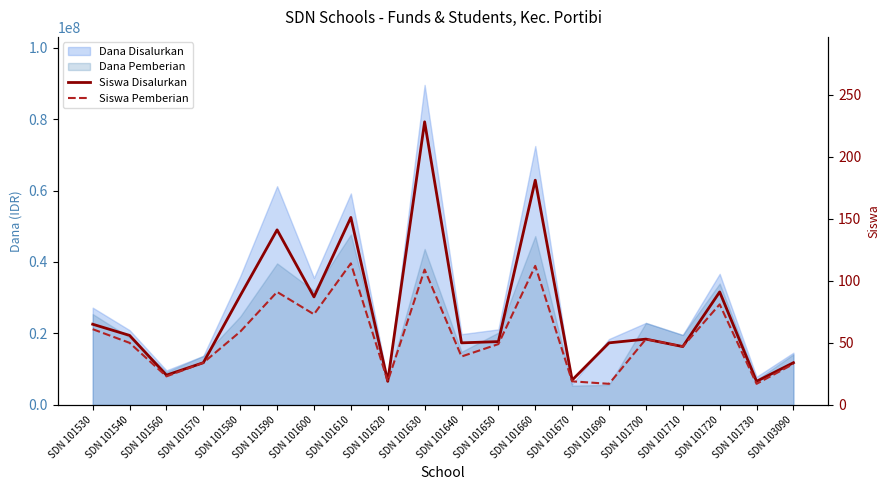

At which category does Siswa Pemberian reach its first local valley?

SDN 101560